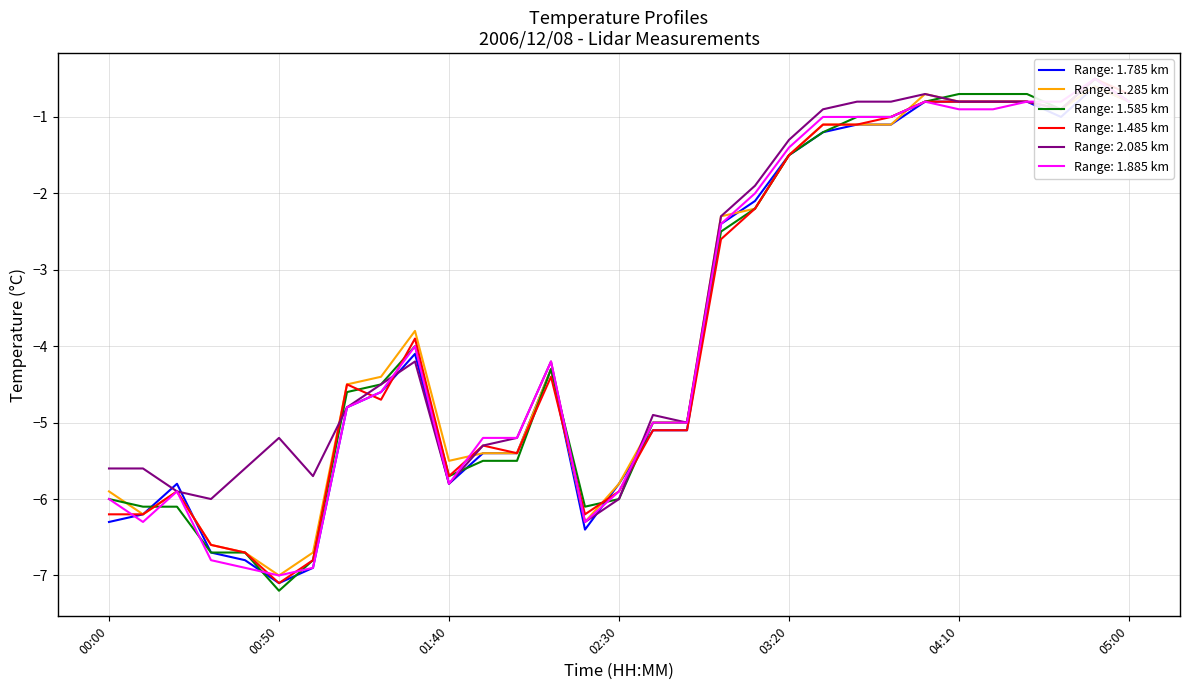

Which category has the highest value across all series?

04:50